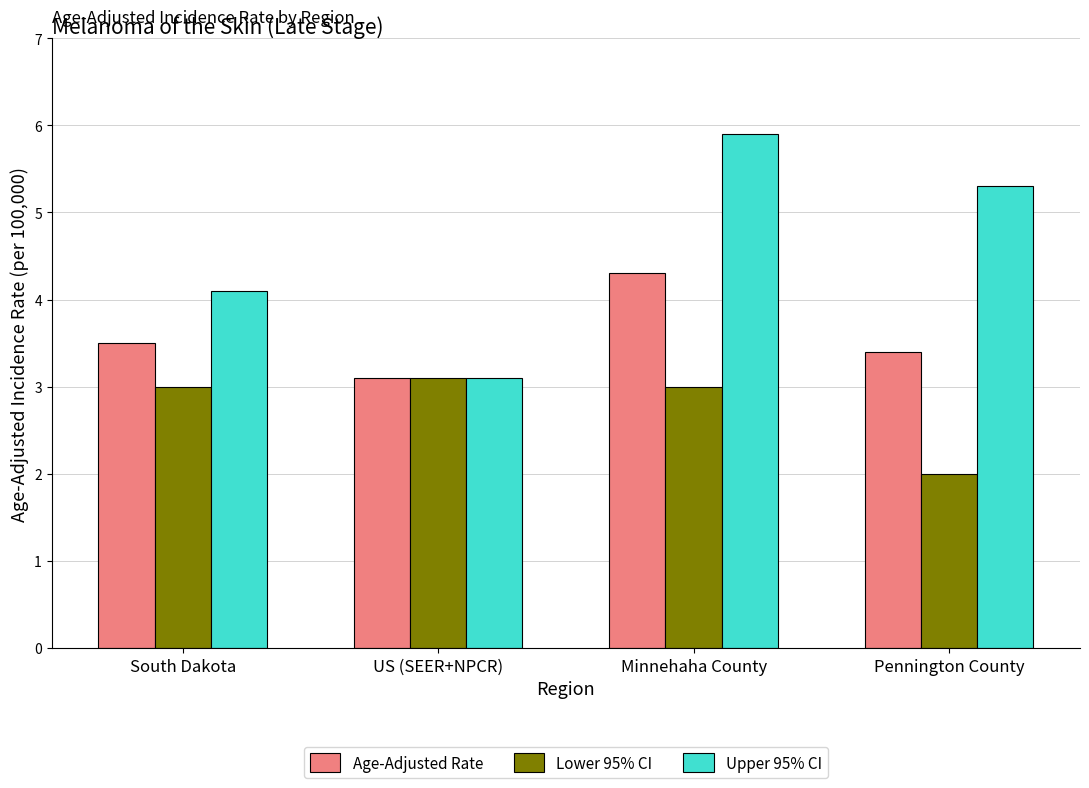

What are all the series names shown in the legend?

Age-Adjusted Rate, Lower 95% CI, Upper 95% CI